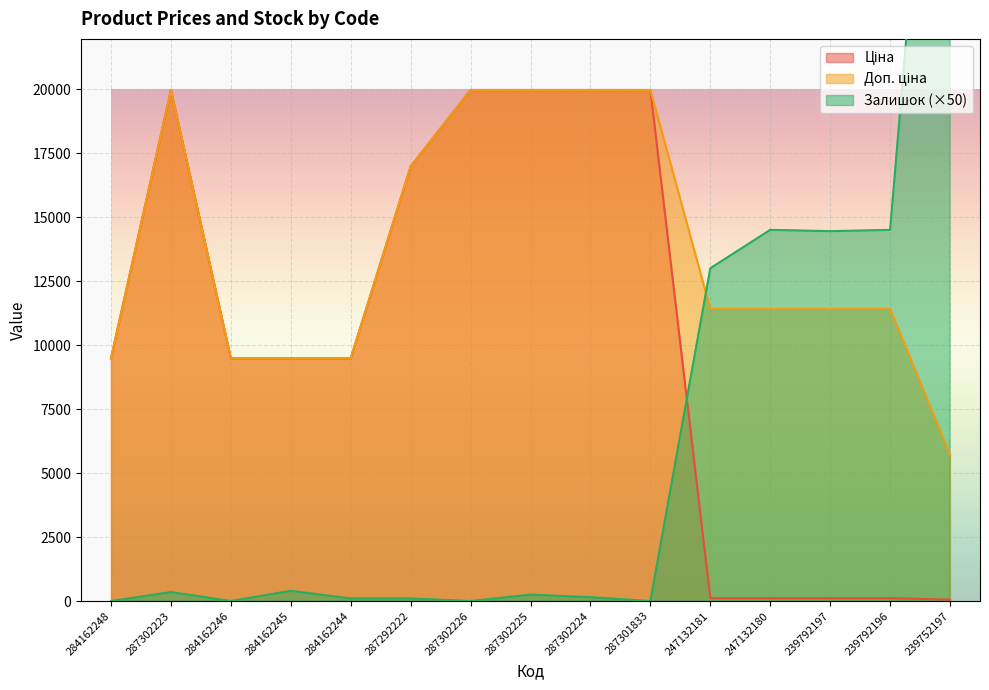

True or false: Доп. ціна and Залишок cross at least once.

True